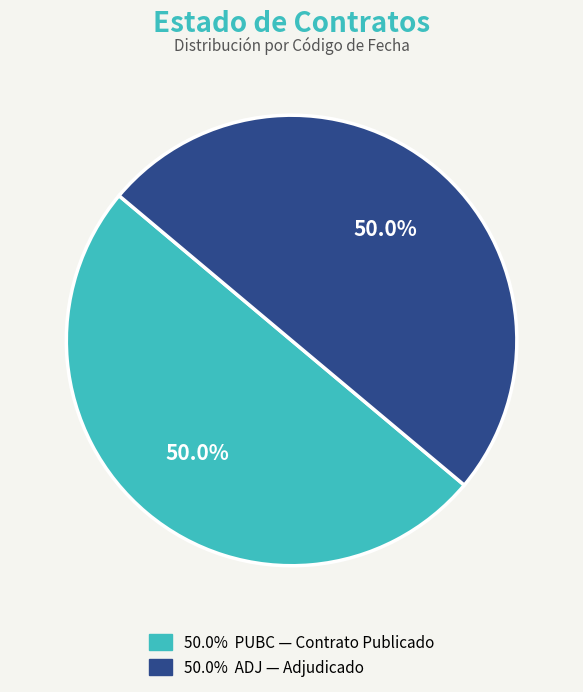

Count the number of slices in the pie.

2